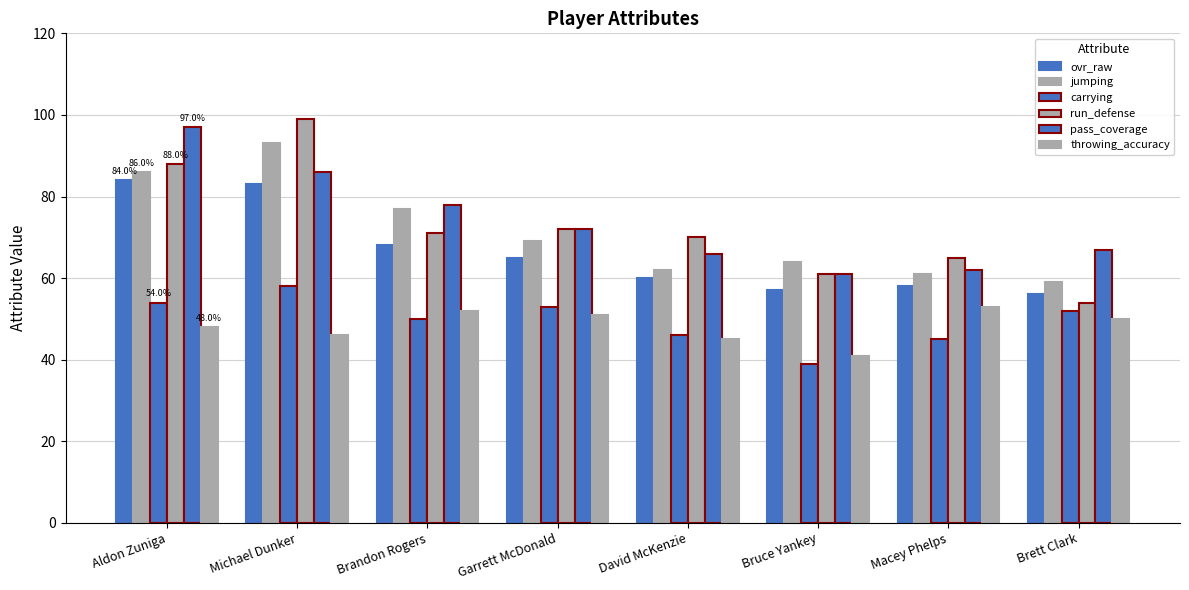

How many categories are shown in the chart?

8